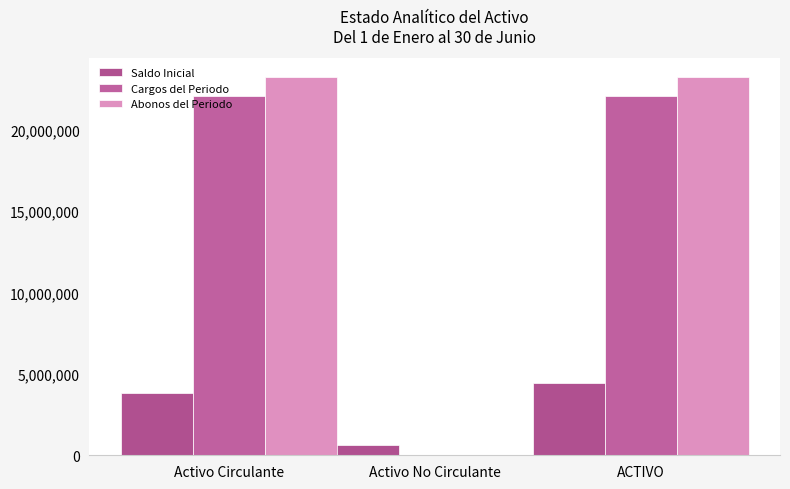

At which category is the sum across all series the highest?

ACTIVO